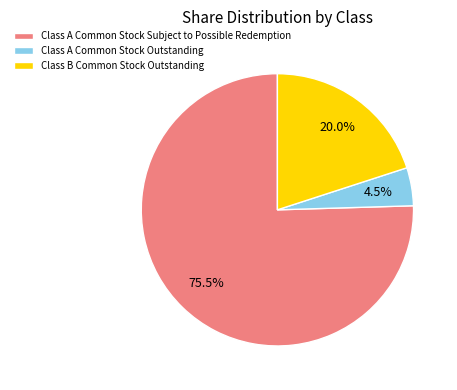

Rank the categories by value from lowest to highest.

Class A Common Stock Outstanding, Class B Common Stock Outstanding, Class A Common Stock Subject to Possible Redemption